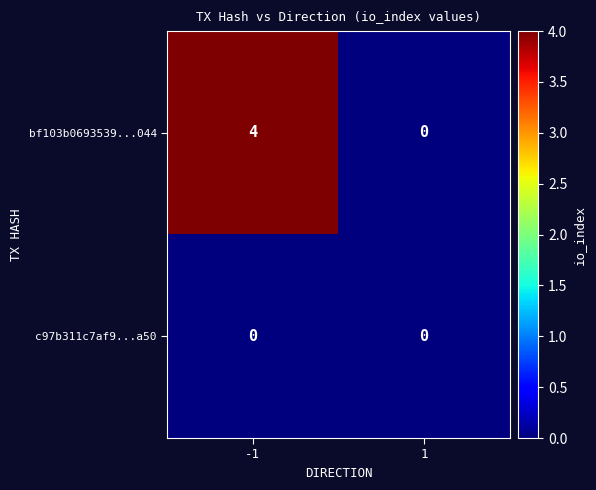

What is the spread (max minus min) of values at -1?

4